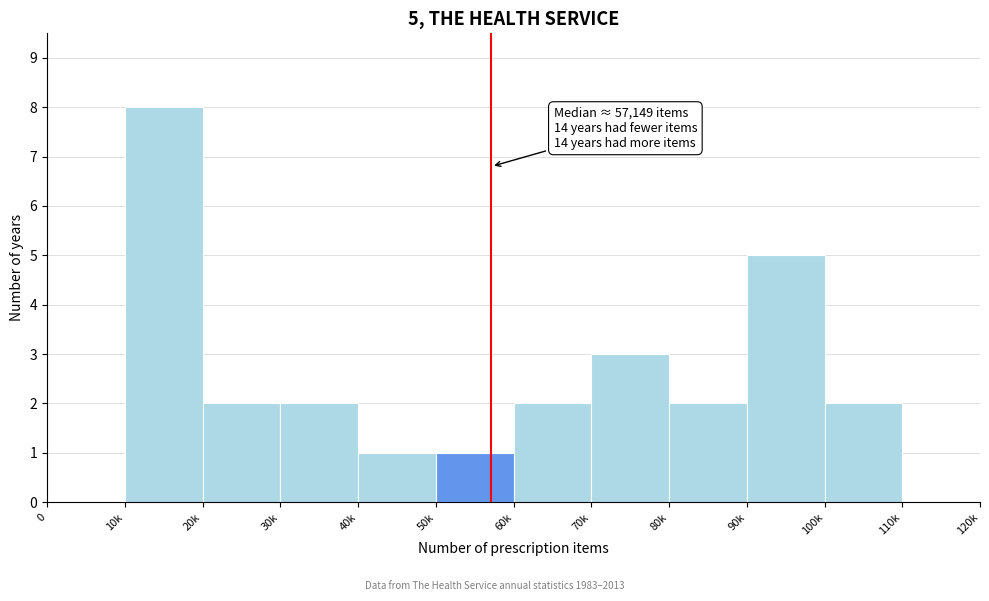

Reading left to right, what are all the values shown in this chart?

0=0	10k=8	20k=2	30k=2	40k=1	50k=1	60k=2	70k=3	80k=2	90k=5	100k=2	110k=0